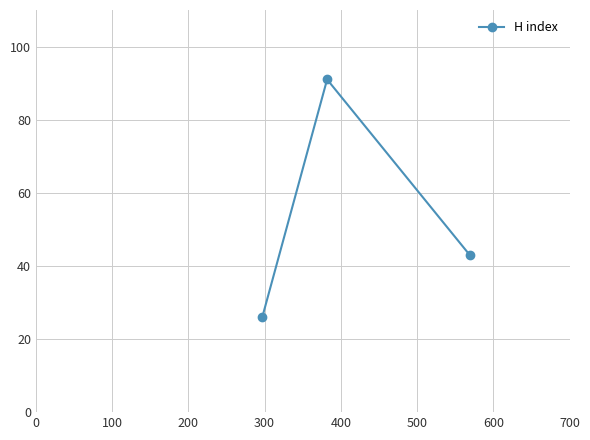

What is the sum of all values?

160